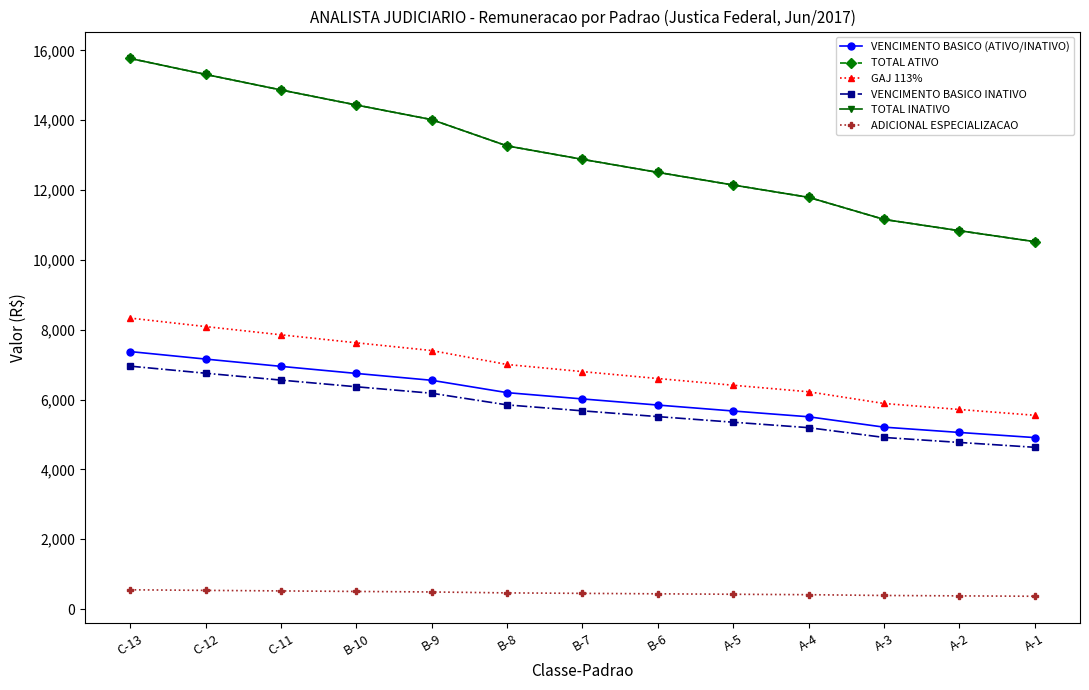

Does the chart have visible grid lines?

No